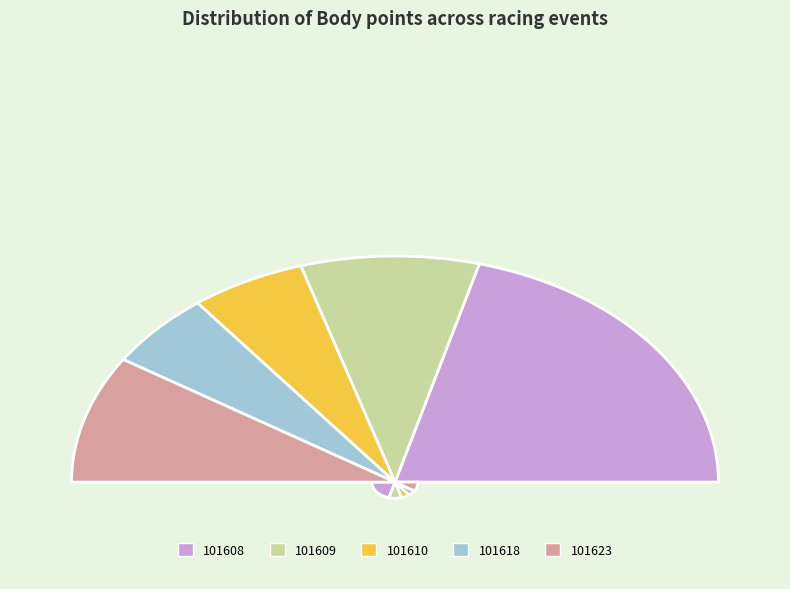

True or false: 101623 accounts for 30% of the total.

False